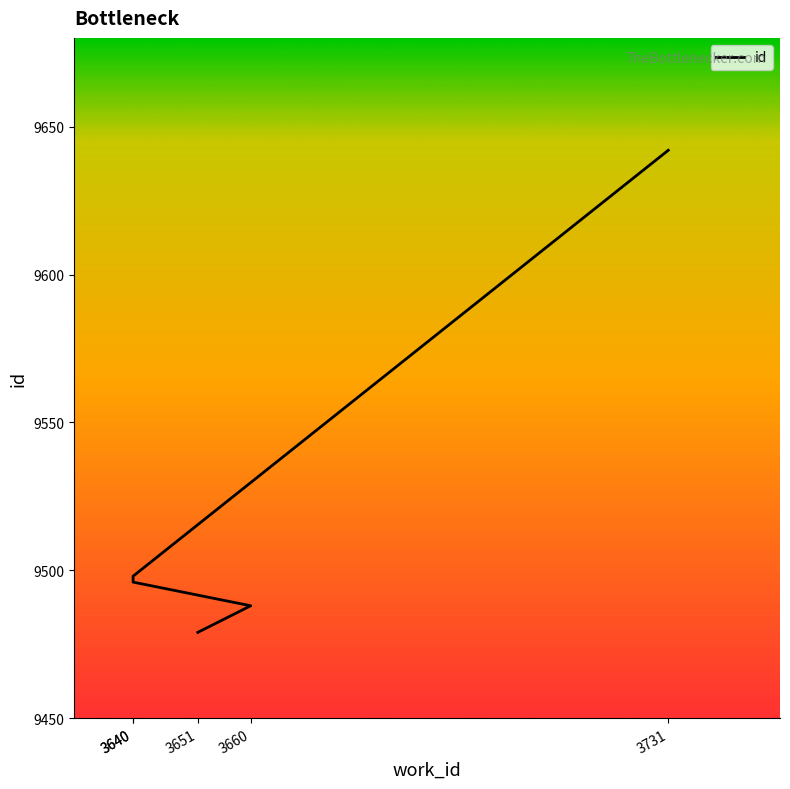

What is the change in value from 3640 to 3731?

+146